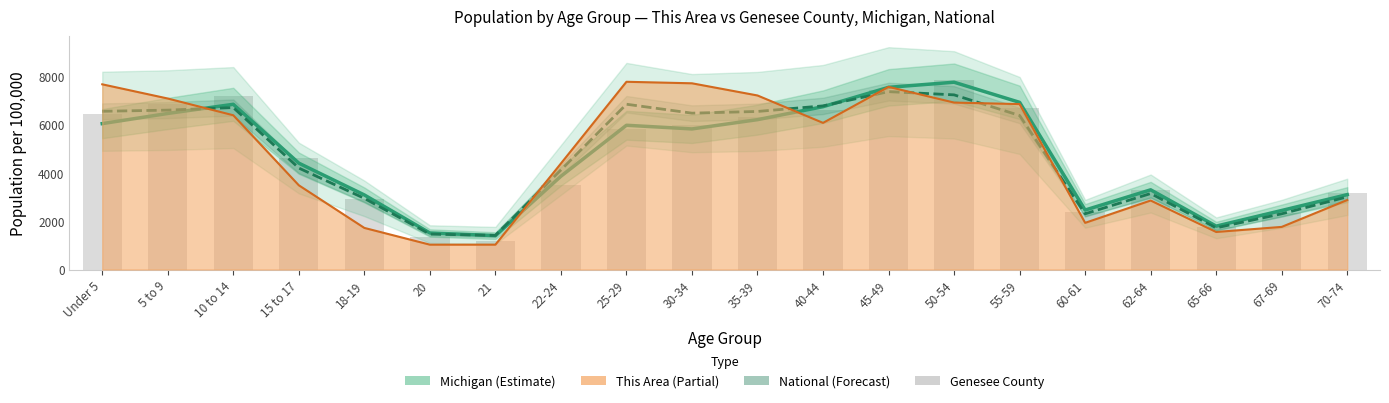

Where is Michigan (per 100k) nearest to the value 4572?

15 to 17